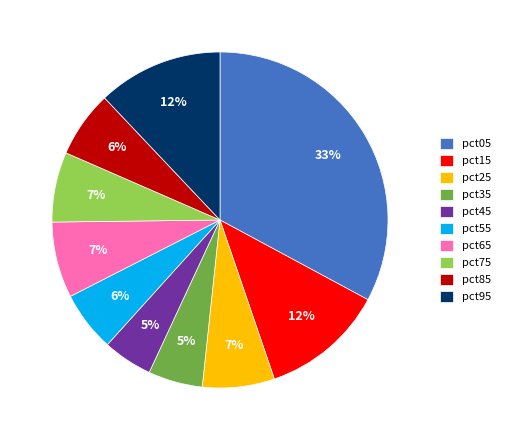

To the nearest percent, what percentage of the pie is pct95?

12%